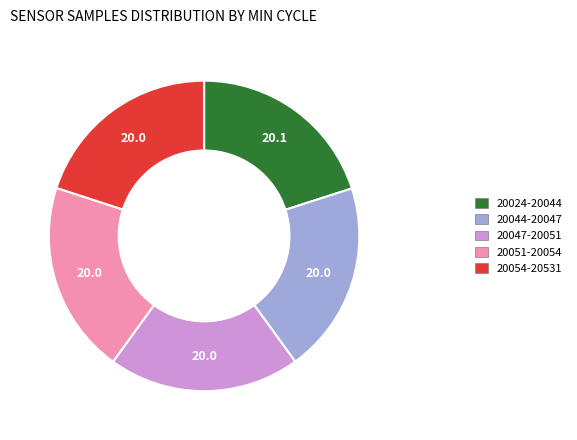

What is the ratio of the value at 20054-20531 to the value at 20024-20044?

1.0